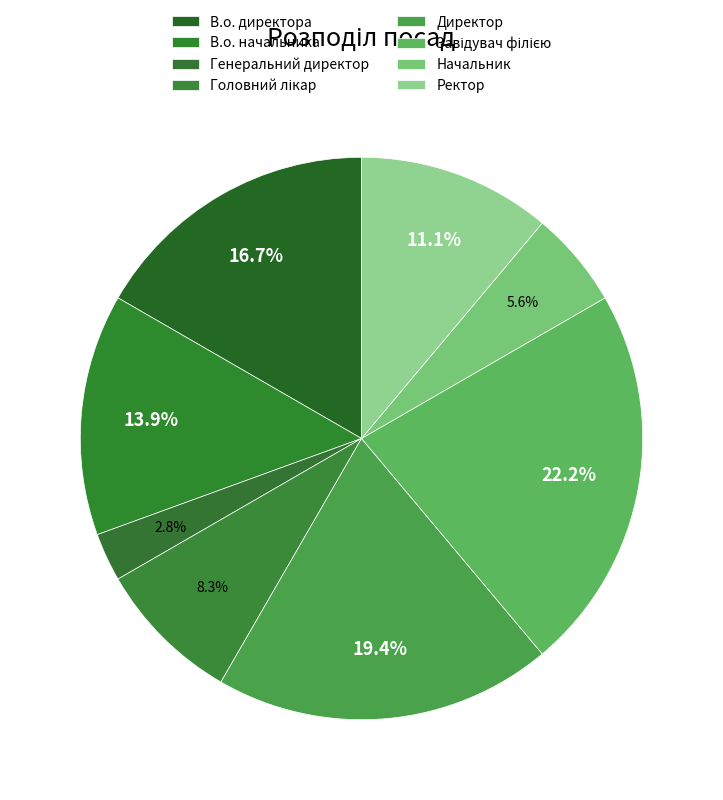

Count the number of slices in the pie.

8